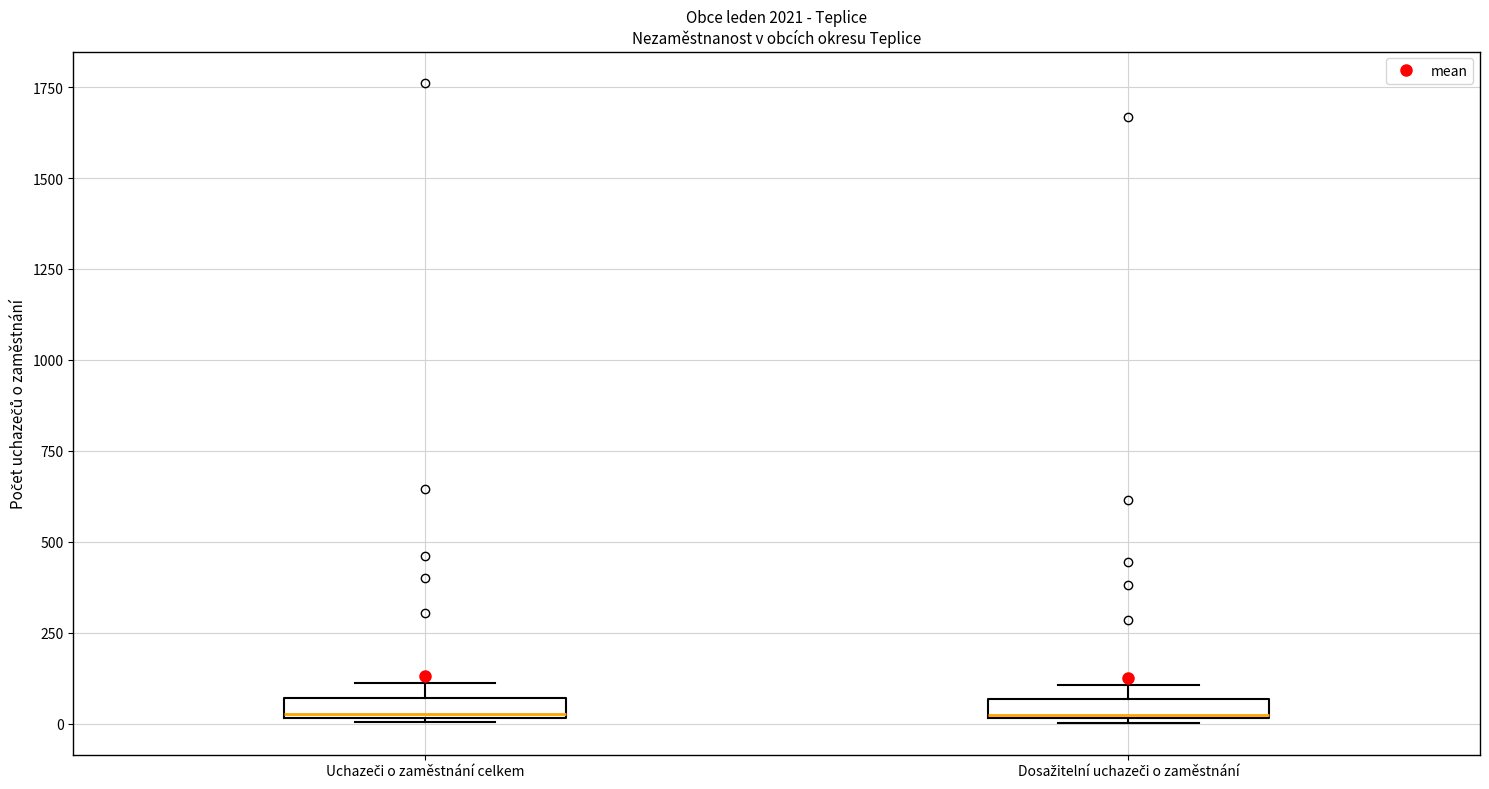

Where is the lower edge of the box for Uchazeči o zaměstnání celkem on the y-axis? The values are not printed on the chart, so give them approximately, as read against the axis.

0